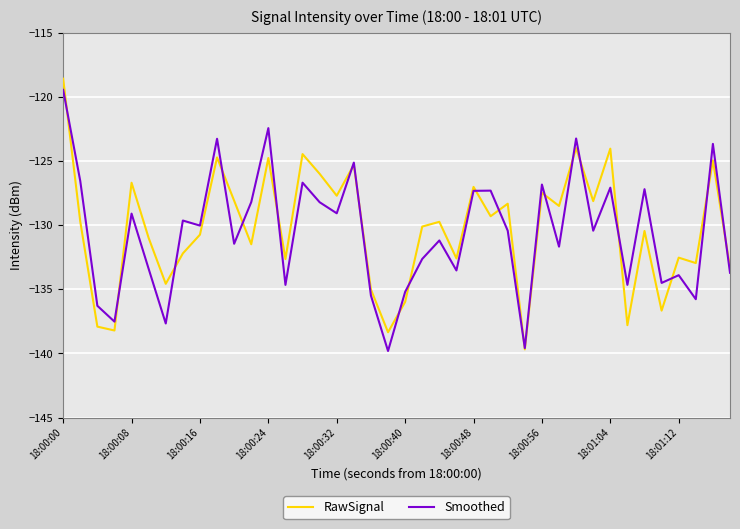

What is the minimum value shown in the chart?

-139.8